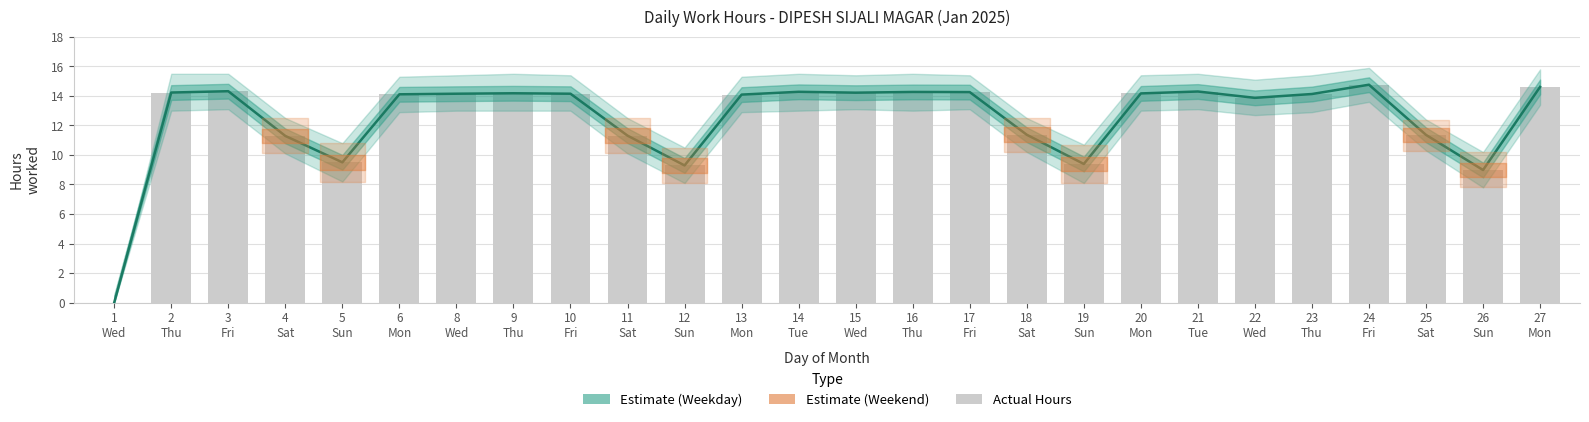

The chart shows a value of 14.2 at 10
Fri. True or false?

True